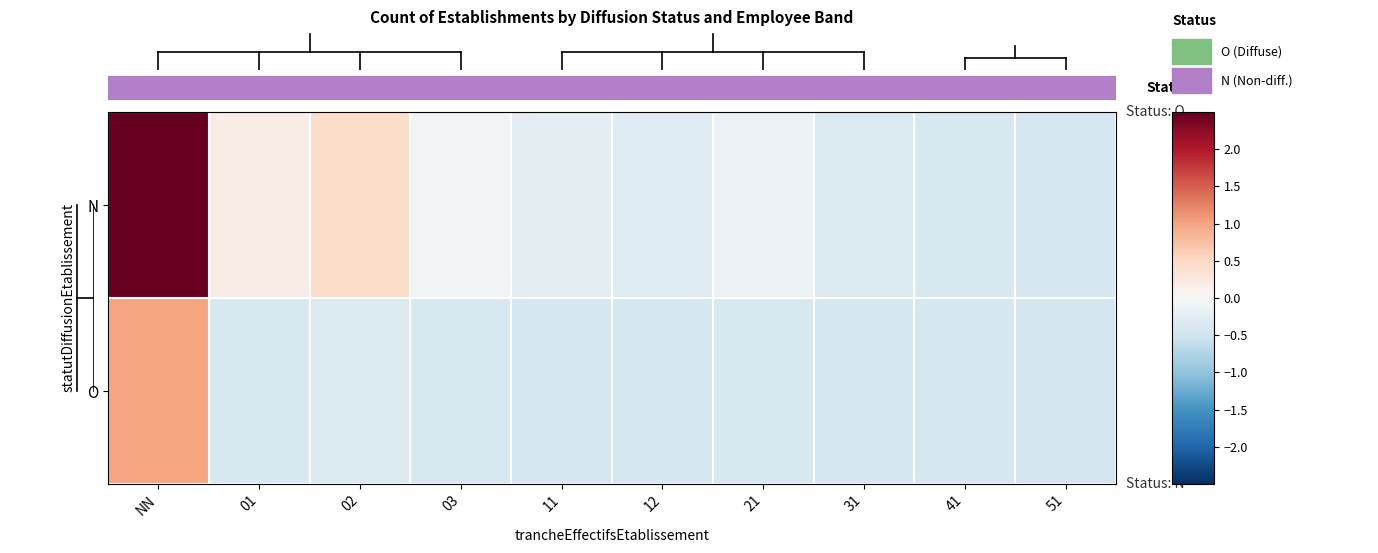

Rank the series at 21 from highest to lowest value.

N, O